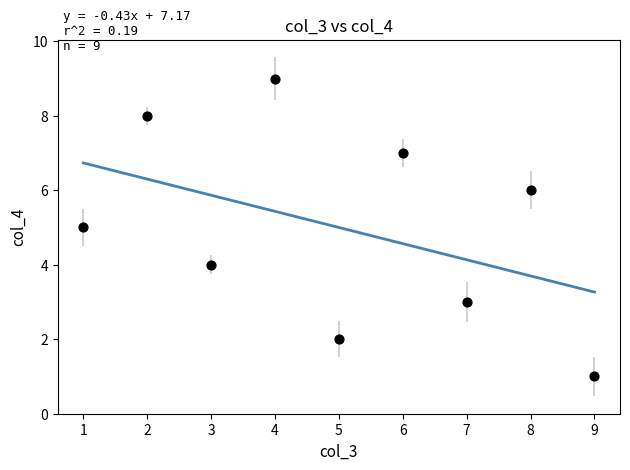

What is the average Y value?

5